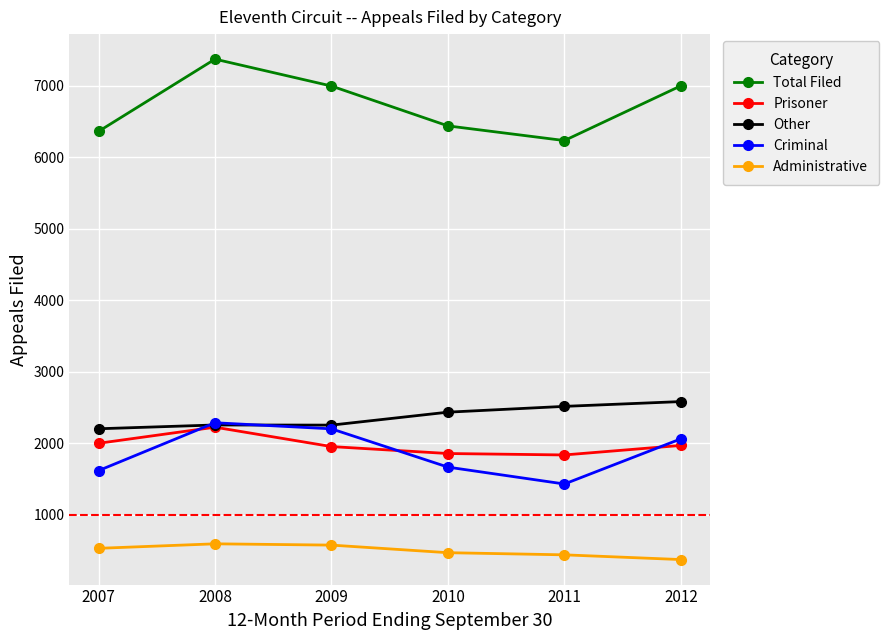

Rank the series by their maximum value, from highest to lowest.

Total Filed, Other, Criminal, Prisoner, Administrative